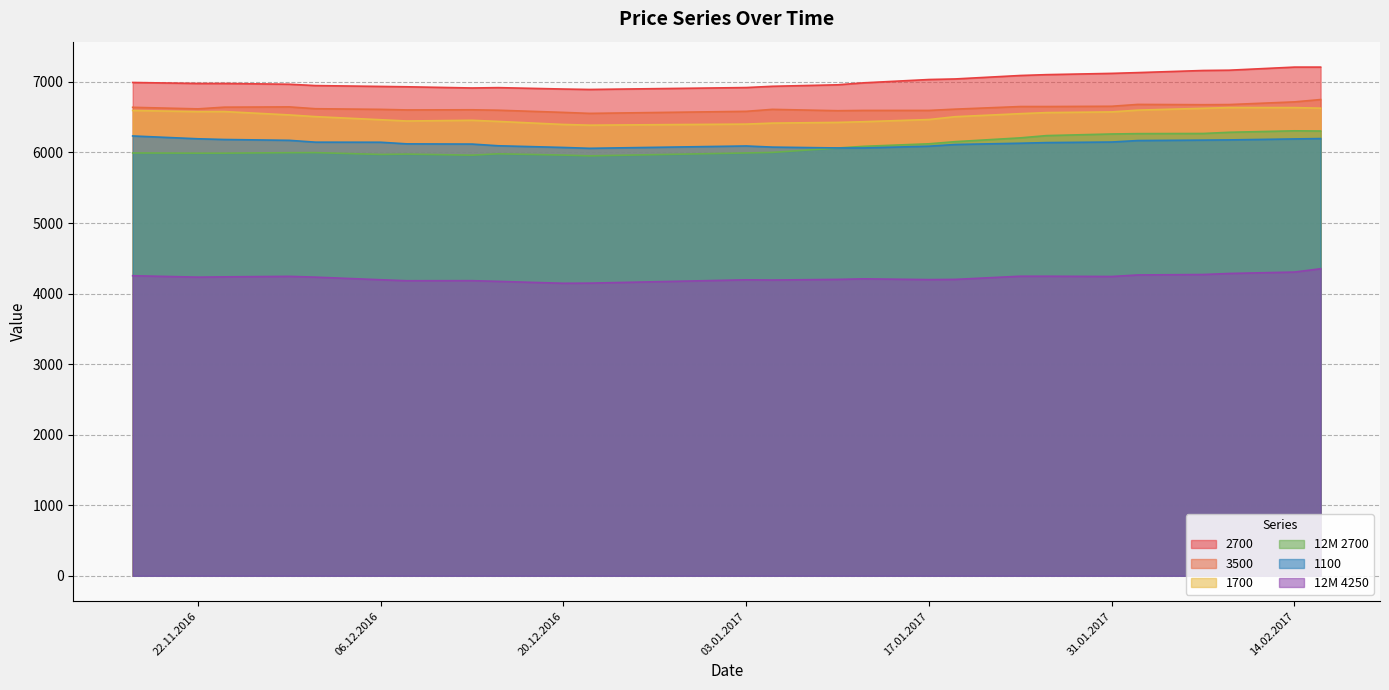

What is the difference between the maximum and second lowest values in the 12M 2700 series?

345